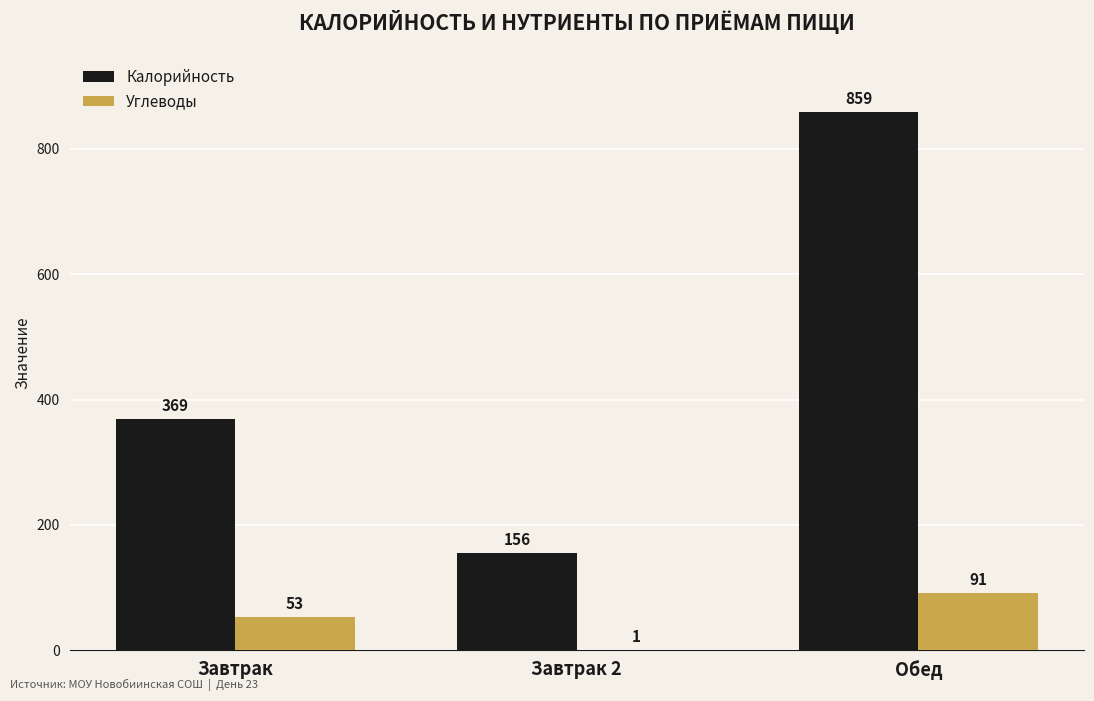

How many categories are shown in the chart?

3